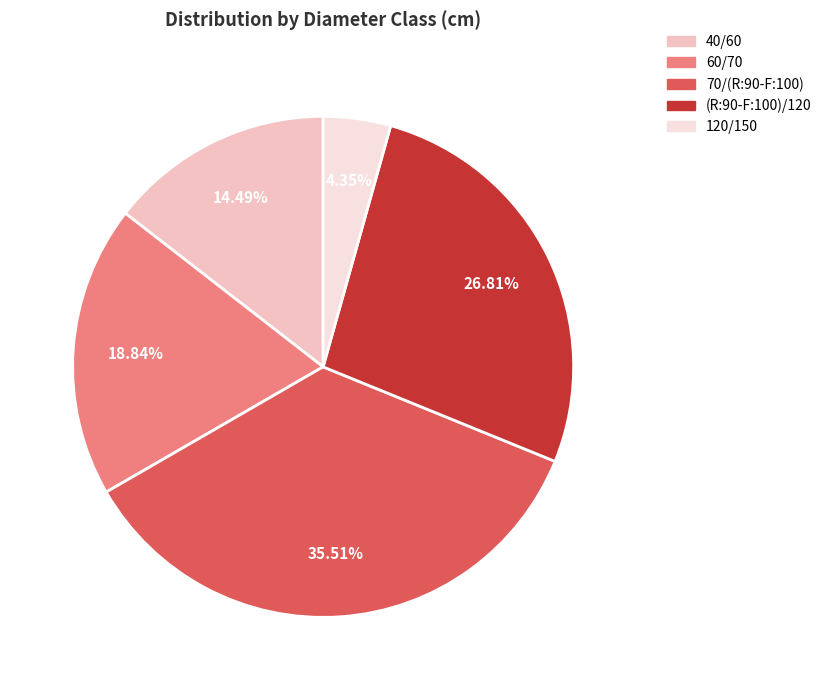

To the nearest percent, what is the combined percentage of (R:90-F:100)/120 and 120/150?

31%